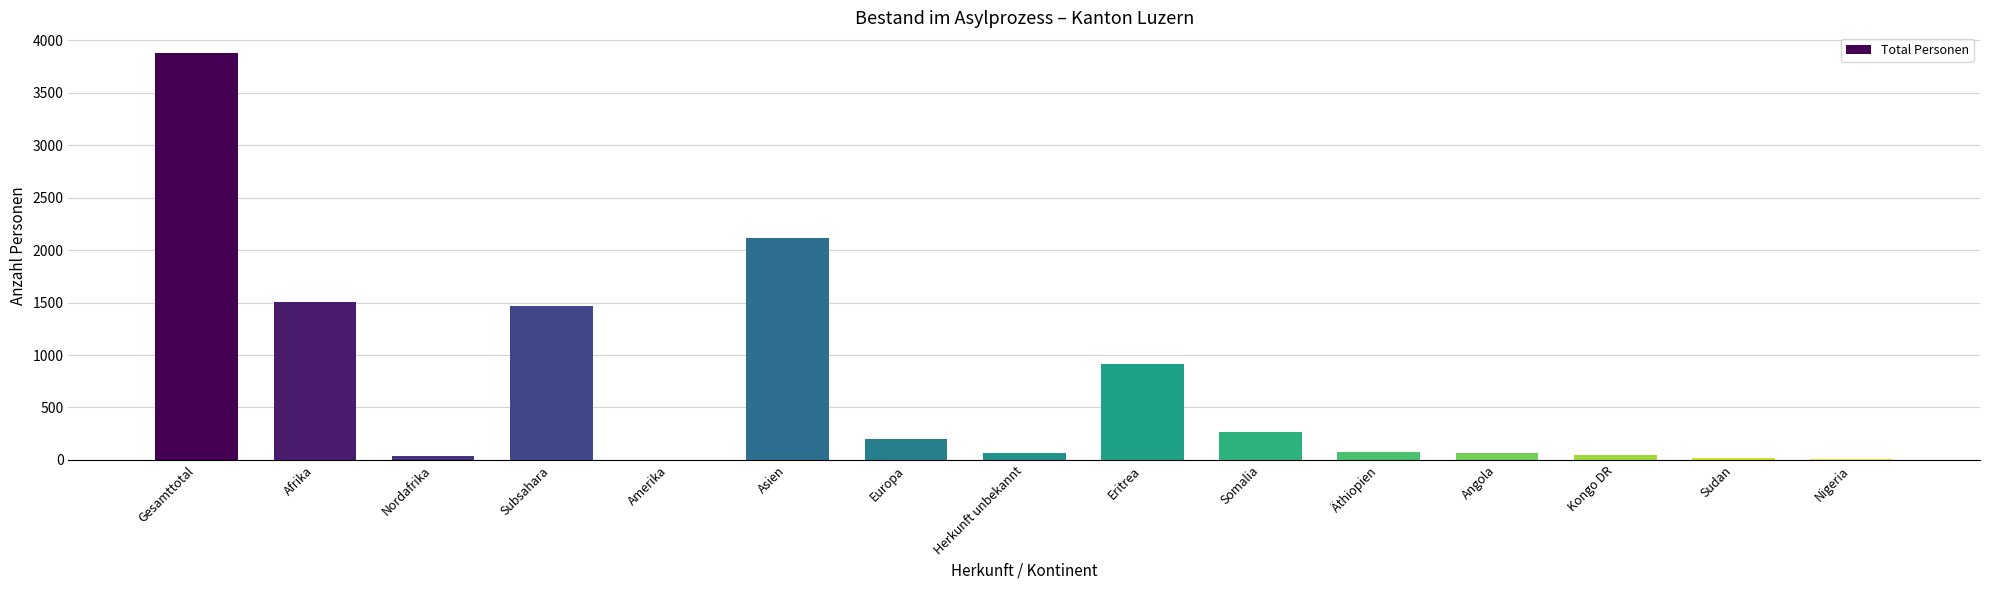

Approximately how many times larger is the value at Asien compared to Somalia?

7.8